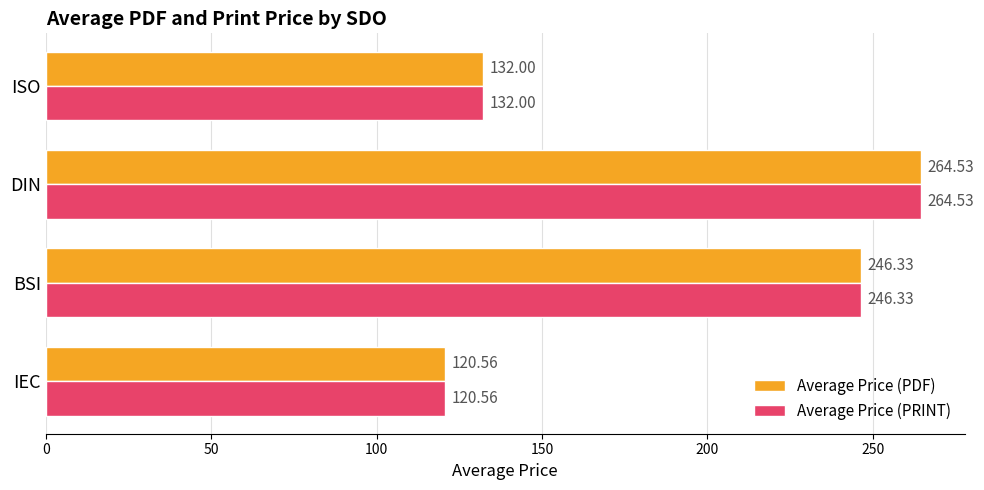

At which label does Average Price (PRINT) reach its minimum?

IEC